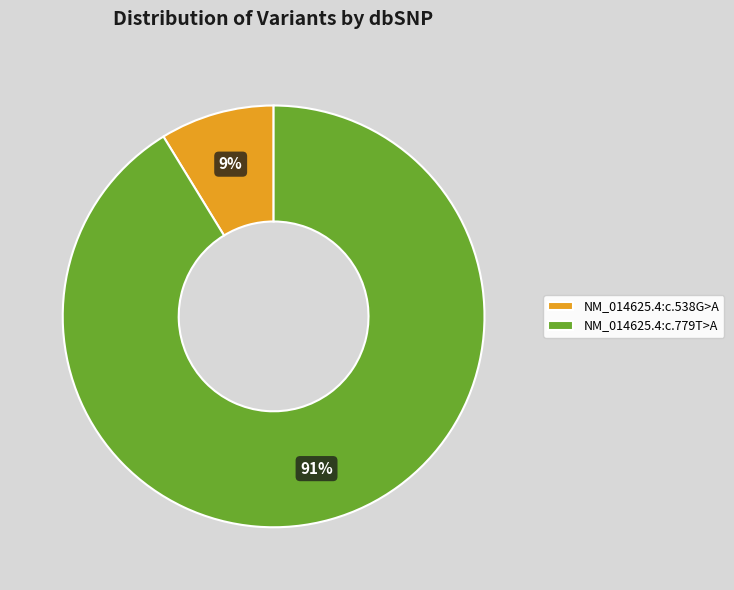

To the nearest percent, what is the average slice percentage?

50%